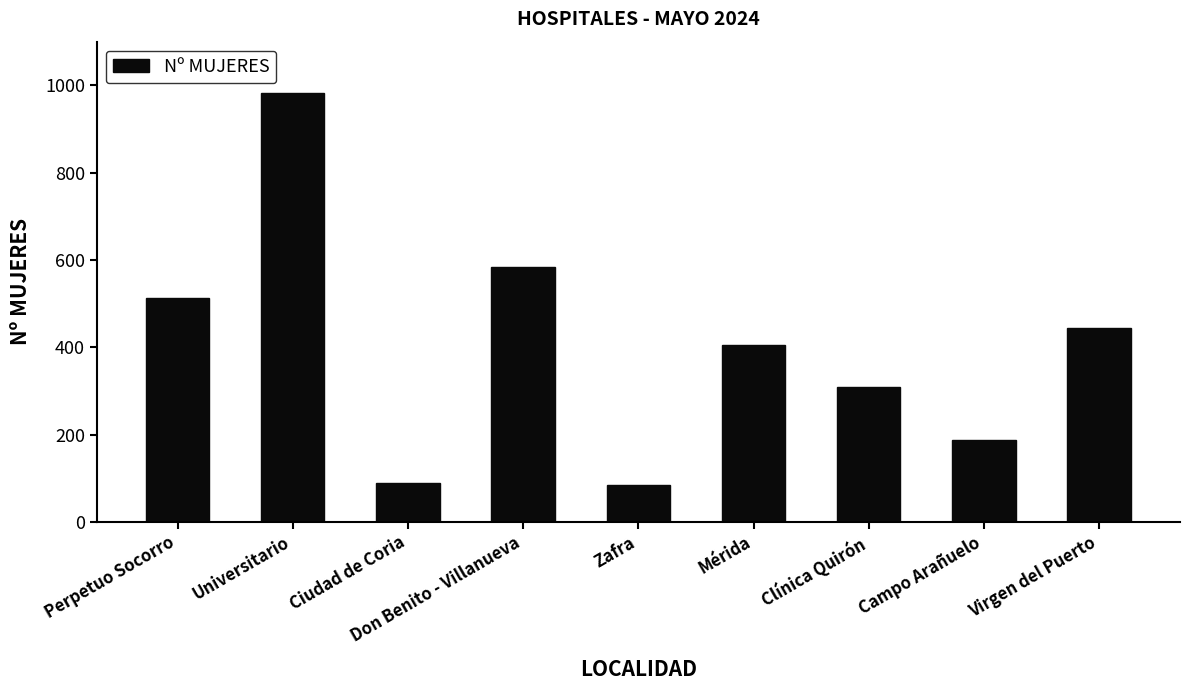

Reading right to left, transcribe all the data shown in this chart.

Virgen del Puerto=445	Campo Arañuelo=188	Clínica Quirón=309	Mérida=405	Zafra=84	Don Benito - Villanueva=583	Ciudad de Coria=90	Universitario=983	Perpetuo Socorro=512